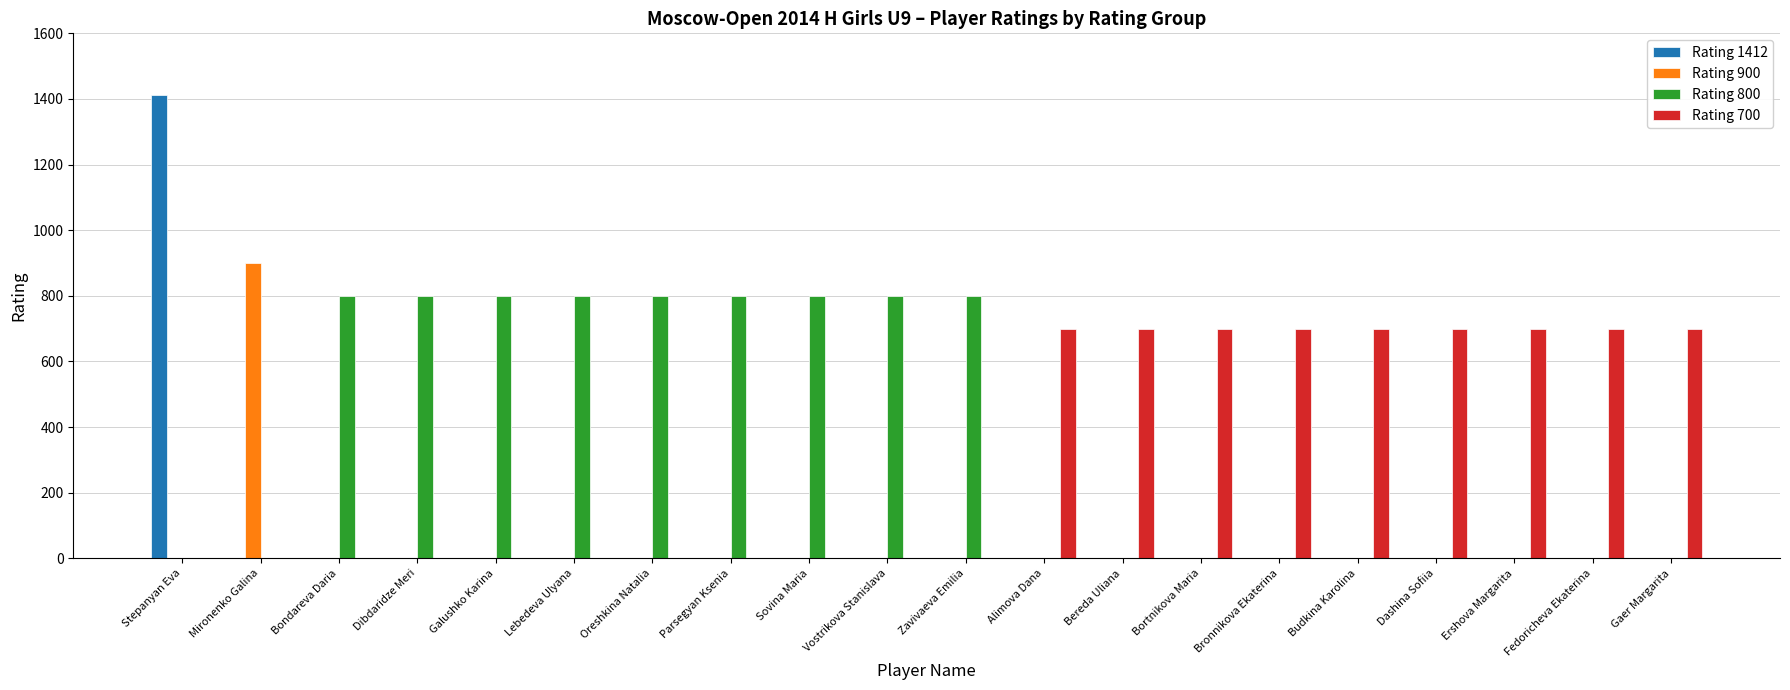

Which series has the largest total across all categories?

Rating 800